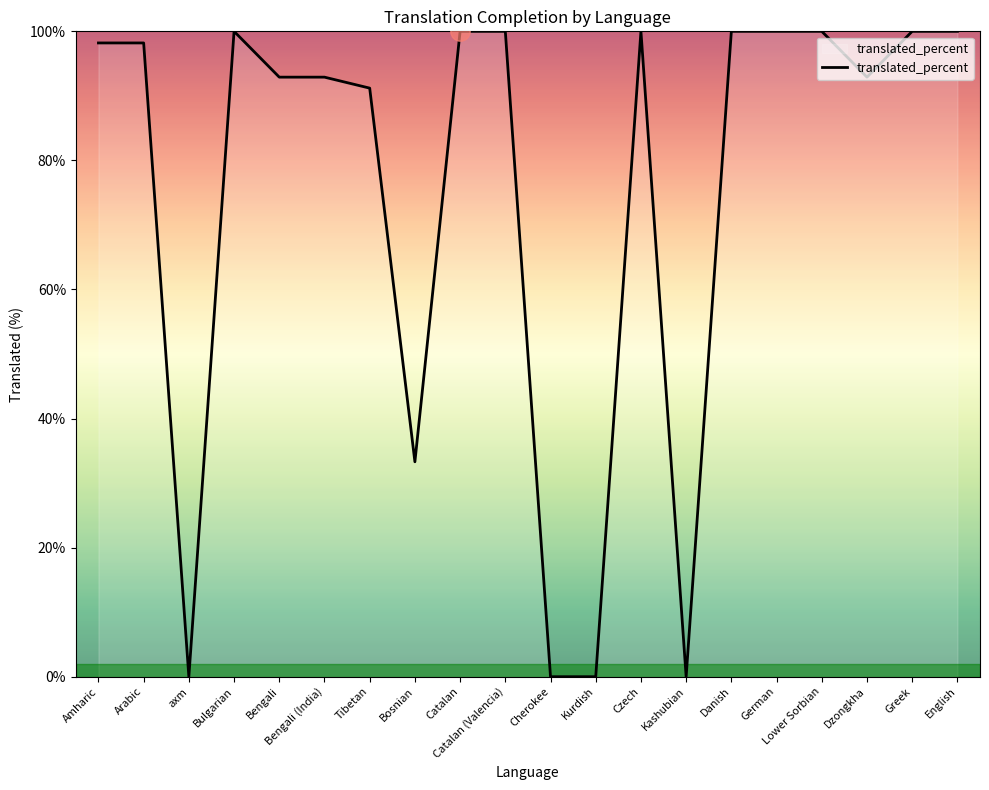

Reading right to left, transcribe all the data shown in this chart.

English=100.0	Greek=100.0	Dzongkha=92.9	Lower Sorbian=100.0	German=100.0	Danish=100.0	Kashubian=0.0	Czech=100.0	Kurdish=0.0	Cherokee=0.0	Catalan (Valencia)=100.0	Catalan=100.0	Bosnian=33.3	Tibetan=91.2	Bengali (India)=92.9	Bengali=92.9	Bulgarian=100.0	axm=0.0	Arabic=98.2	Amharic=98.2